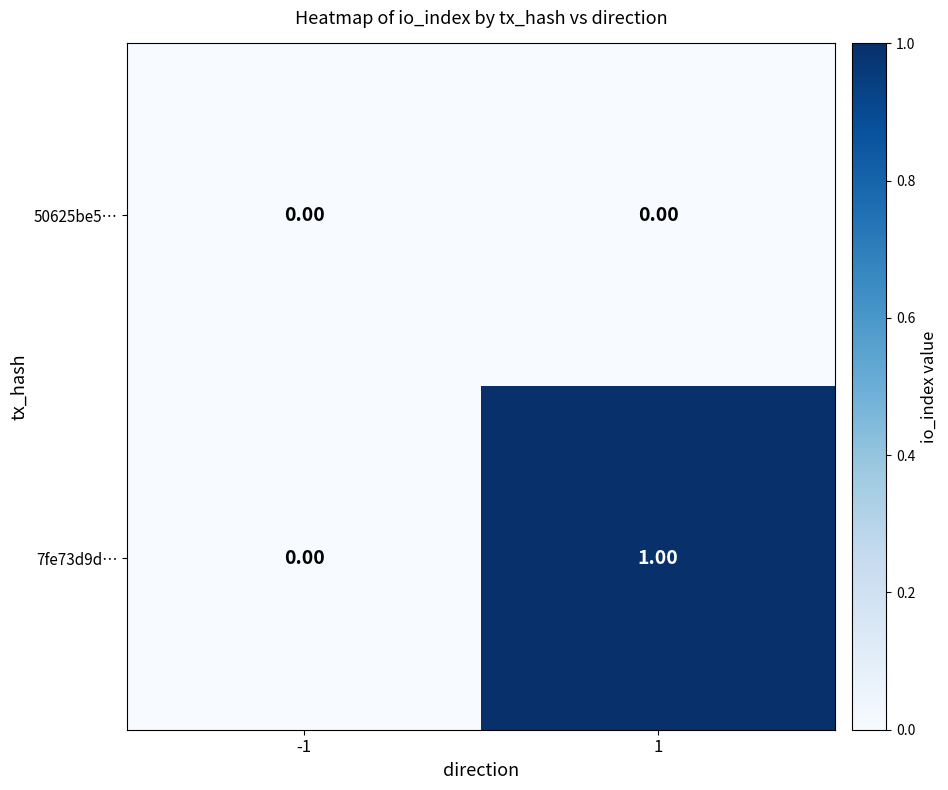

Which series changed the most between -1 and 1?

7fe73d9d…